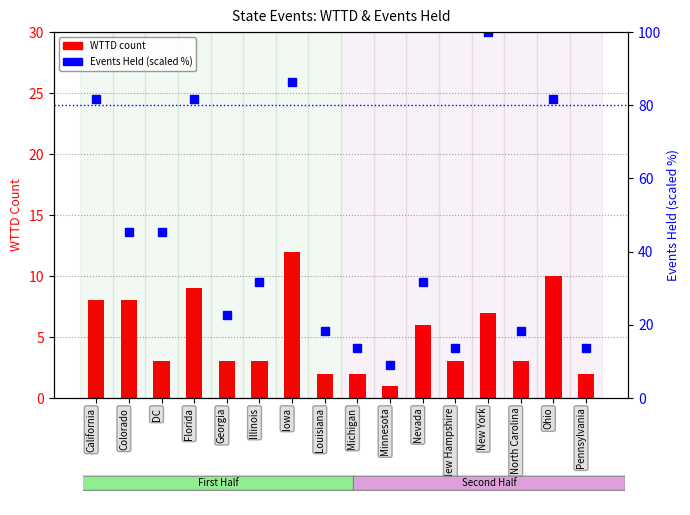

What is the total value across all series at New Hampshire?

16.6